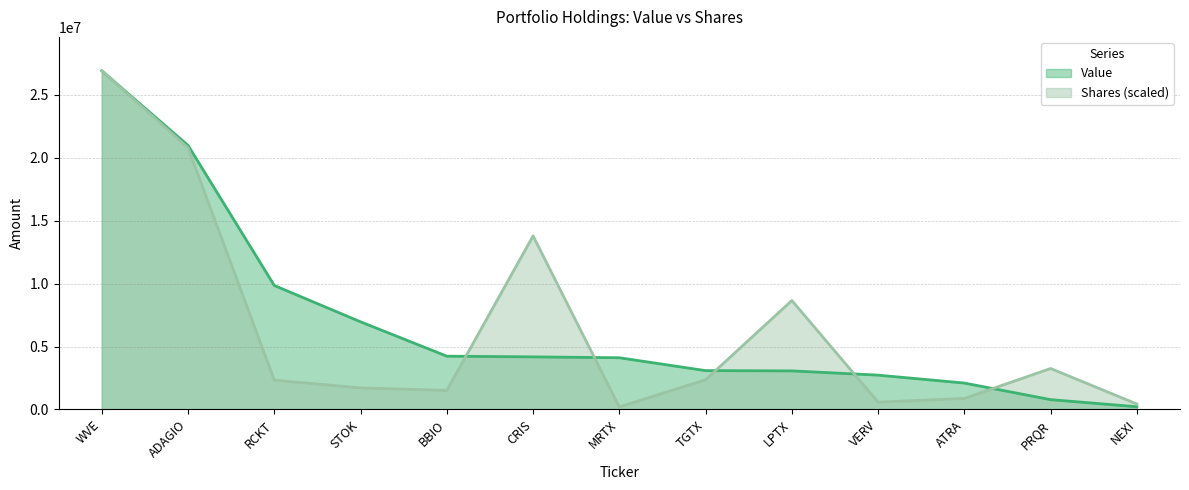

What value does the Value series have at LPTX?

3064000.0